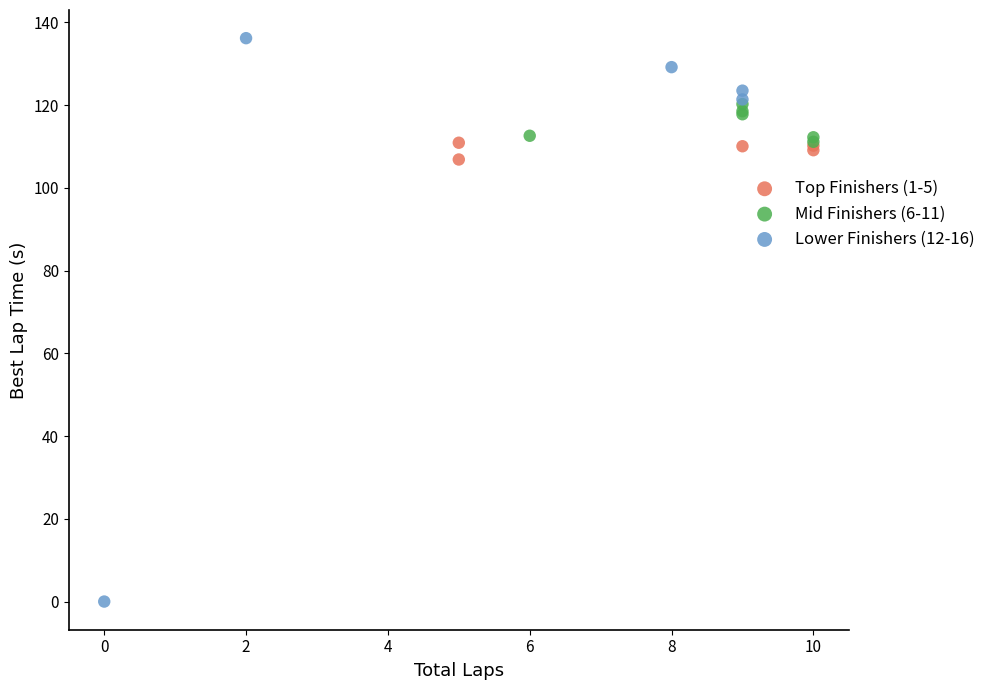

Which series reaches the minimum Y coordinate?

Lower Finishers (12-16)